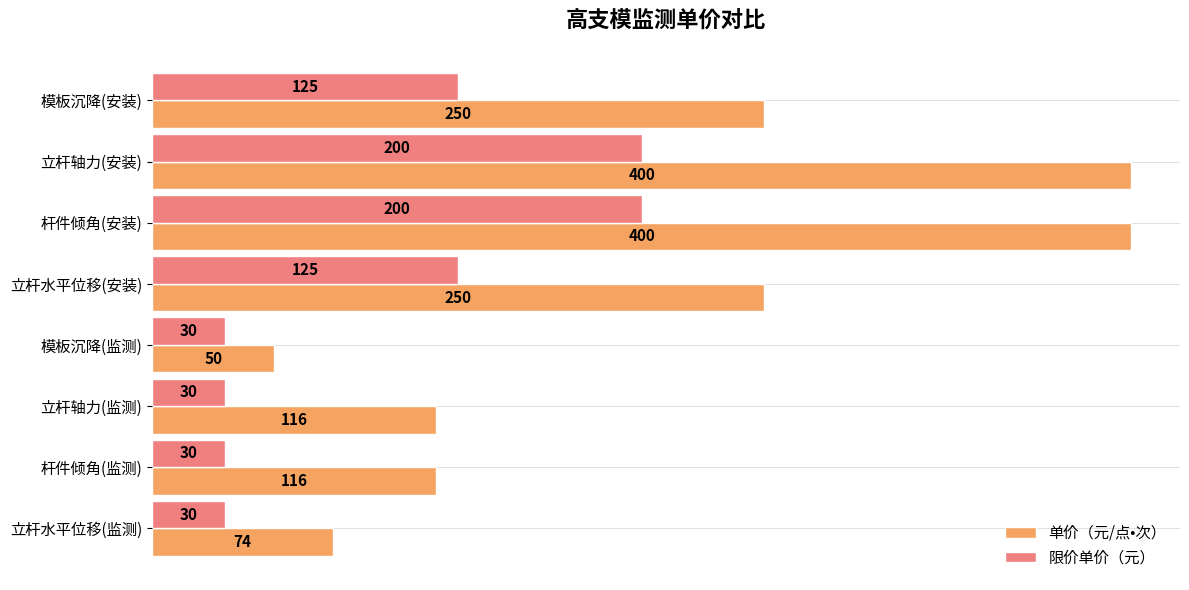

What is the smallest value displayed?

30